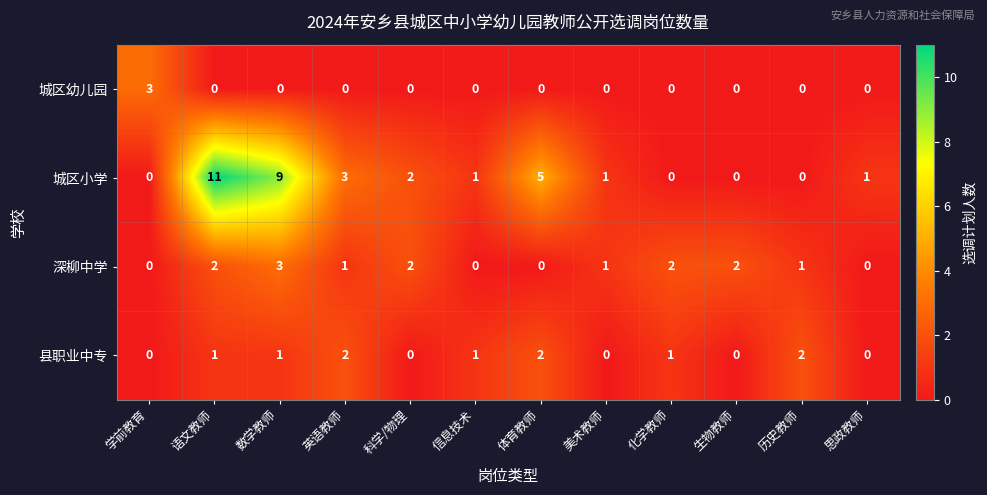

Where is 城区小学 nearest to the value 5?

体育教师